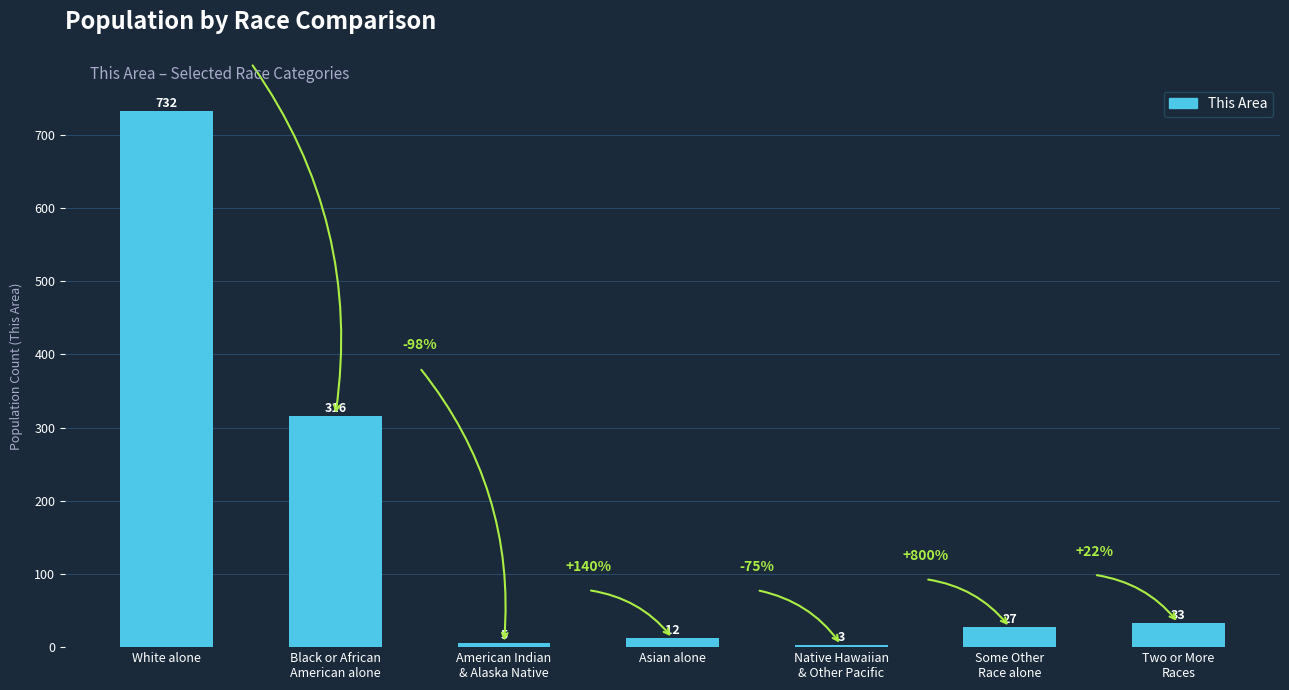

How many bars are there in total?

7